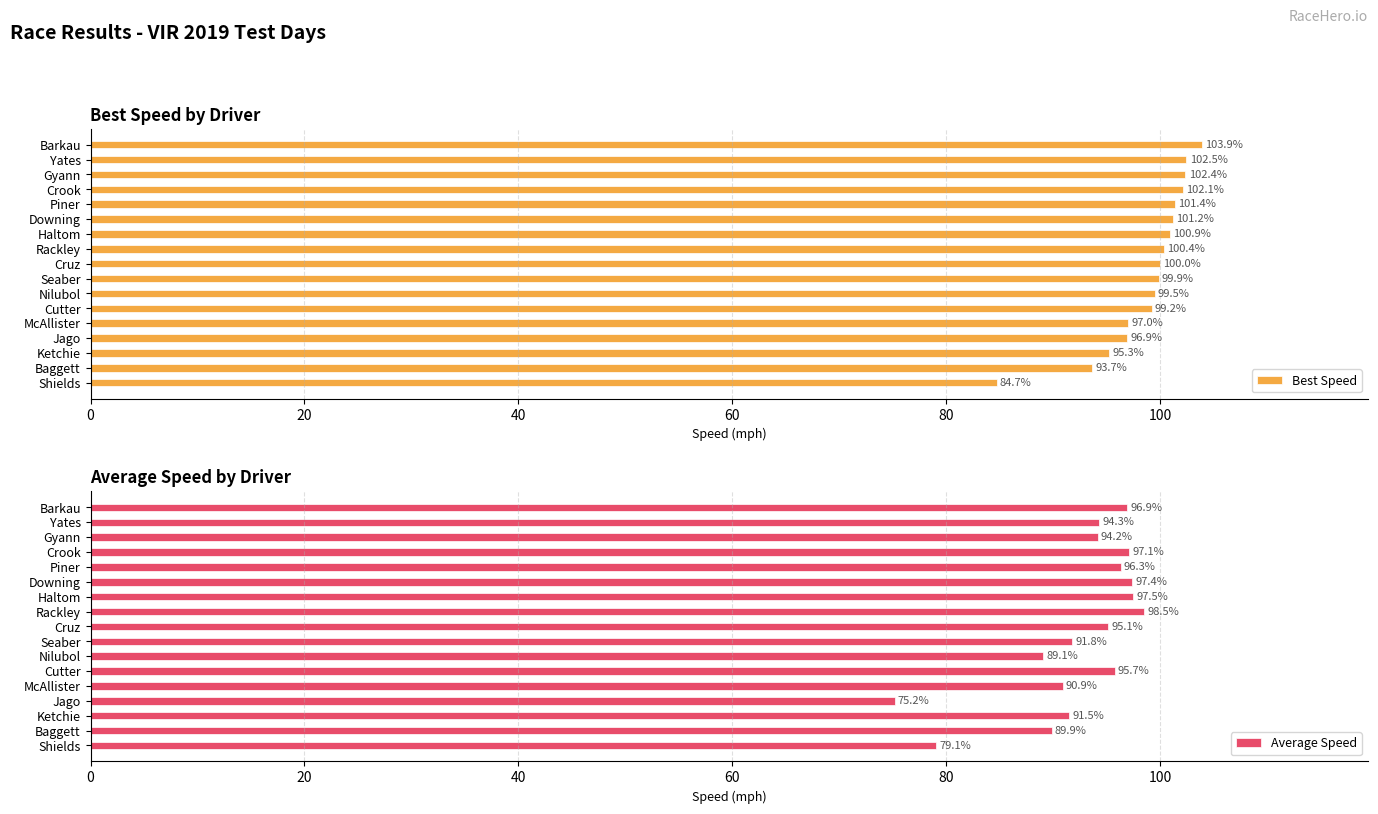

List the labels in order of Best Speed value, smallest first.

Shields, Baggett, Ketchie, Jago, McAllister, Cutter, Nilubol, Seaber, Cruz, Rackley, Haltom, Downing, Piner, Crook, Gyann, Yates, Barkau